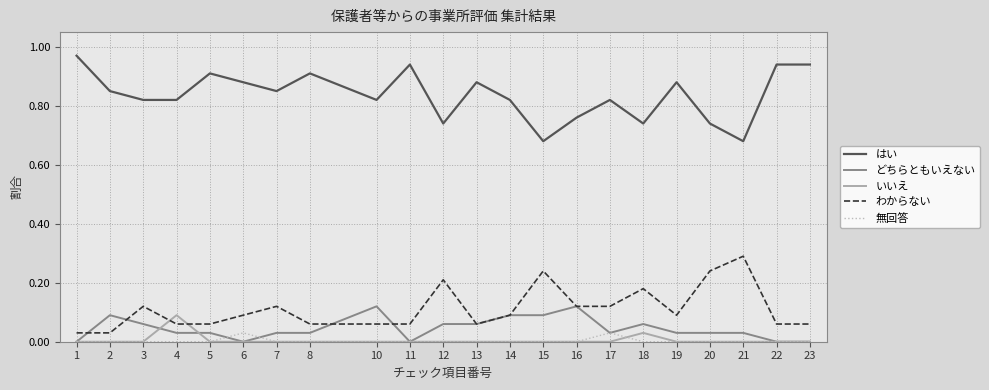

True or false: 無回答 and いいえ intersect in this chart.

True